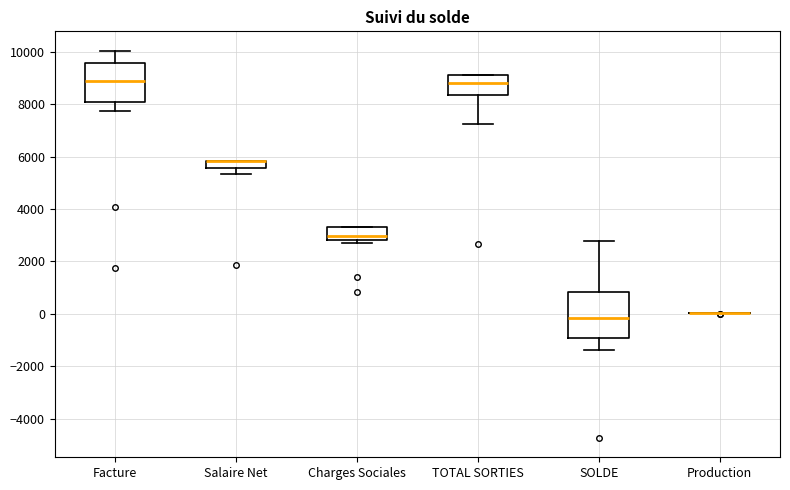

Which box is the tallest, from its lower edge to its upper edge?

SOLDE